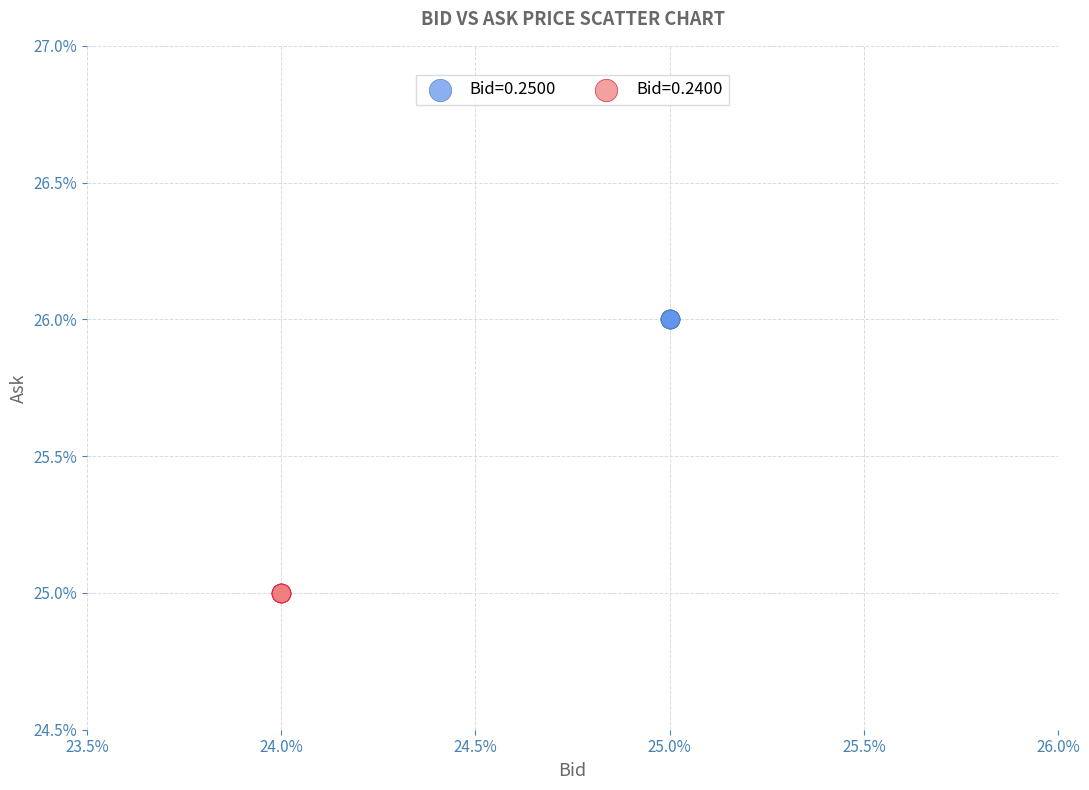

What are all the series names shown in the legend?

Bid=0.2500, Bid=0.2400